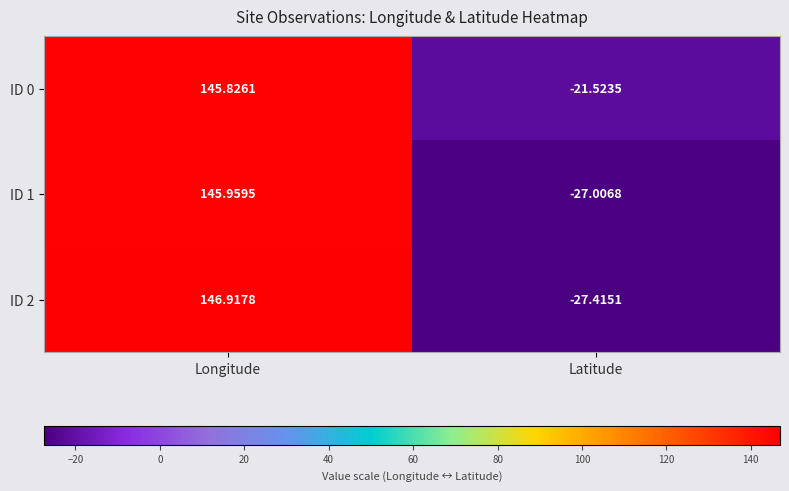

Which series has the widest spread of values?

ID 2